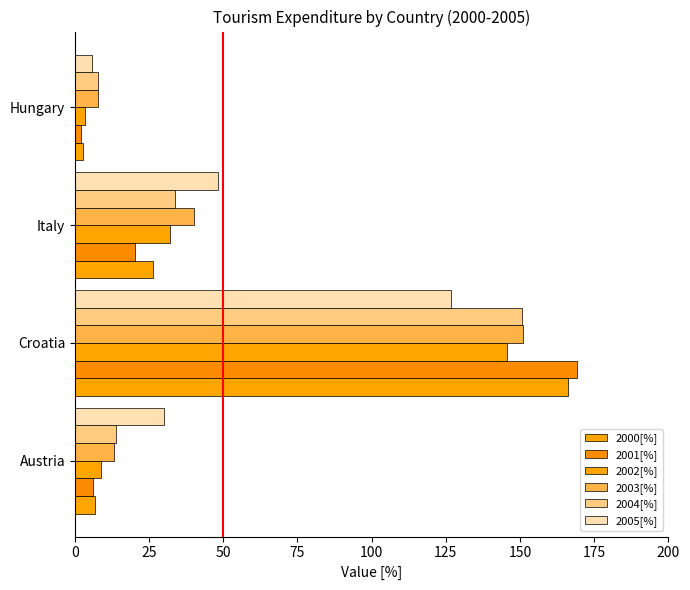

How many data points does each series have?

4